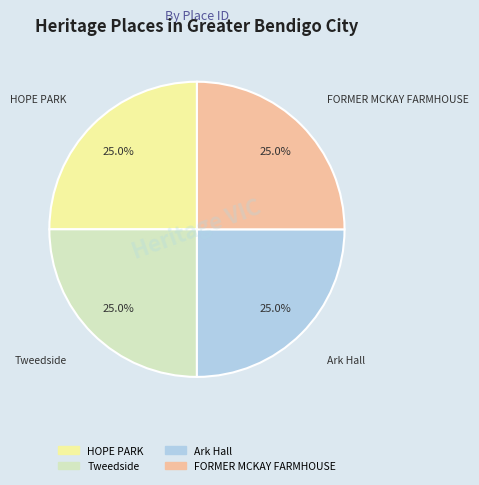

What is the total percentage of FORMER MCKAY FARMHOUSE and HOPE PARK?

50.0%